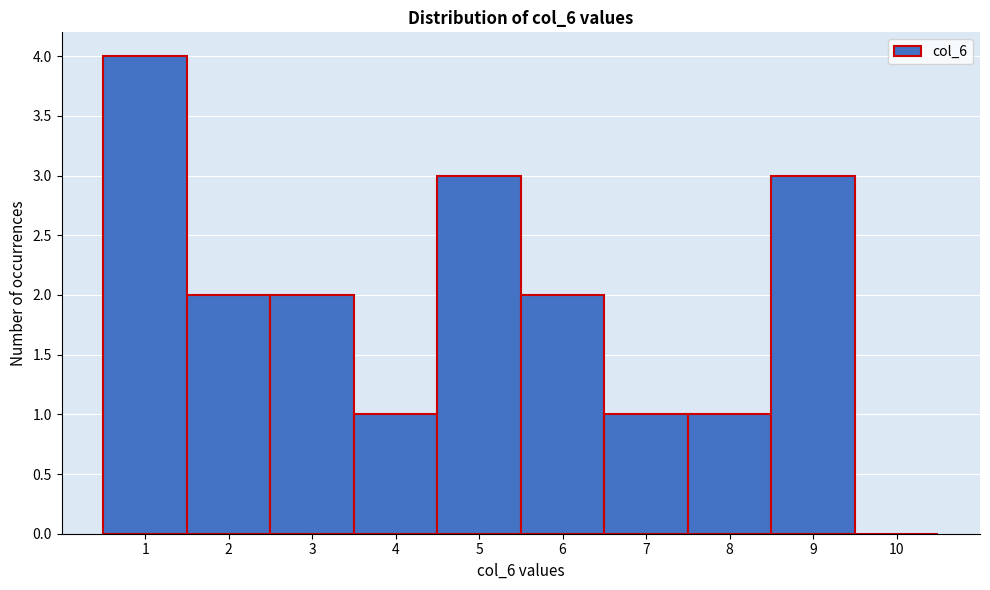

How tall is the bar that spans 1.5 to 2.5 on the x-axis? The values are not printed on the chart, so give them approximately, as read against the axis.

2